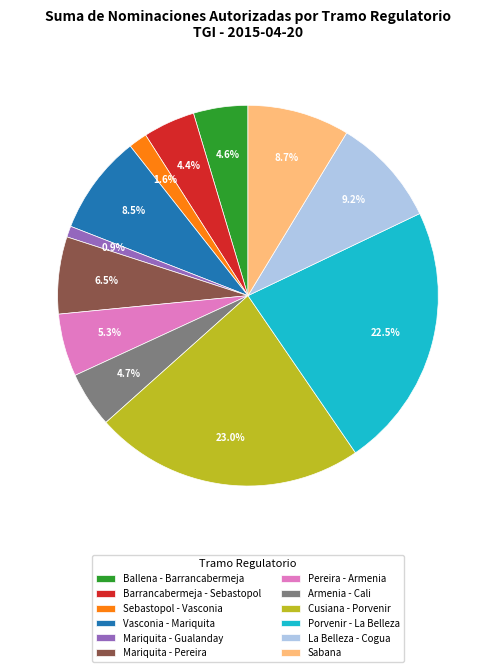

Does Pereira - Armenia account for over 50% of the chart?

No